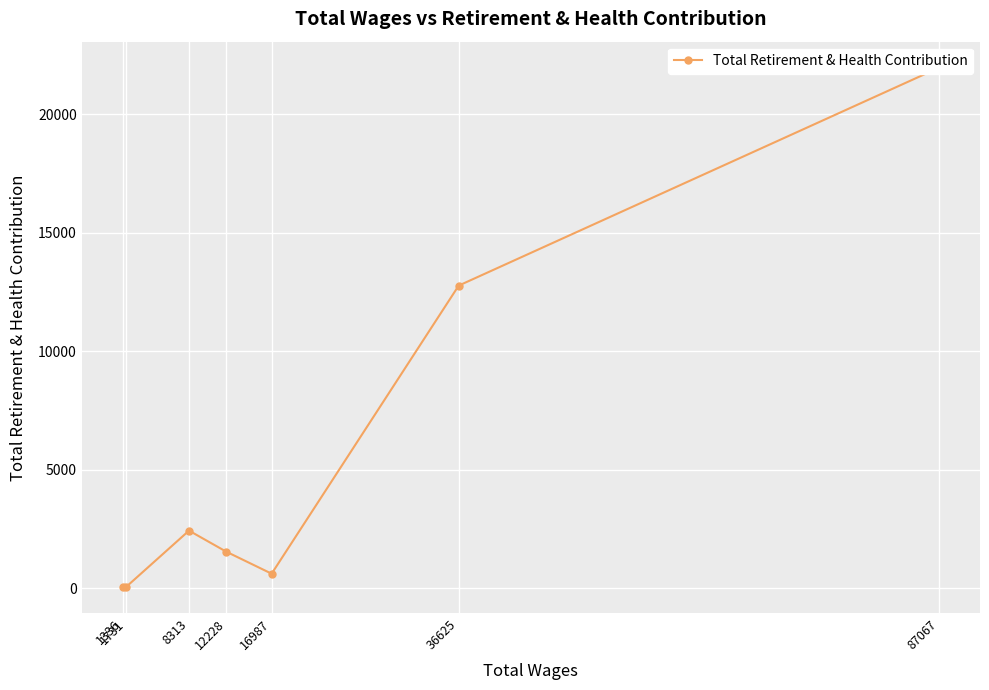

Is this an area chart (filled region under the line)?

No